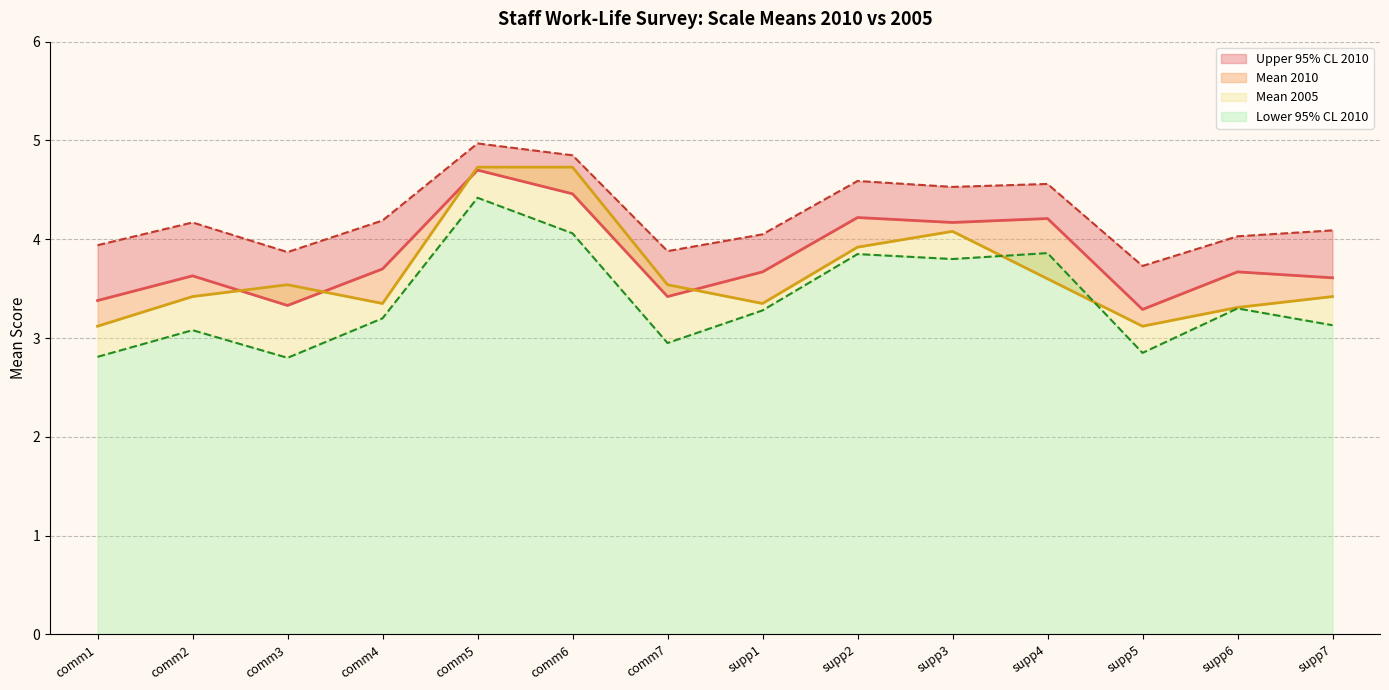

At which category does Mean 2005 reach its first local peak?

comm3